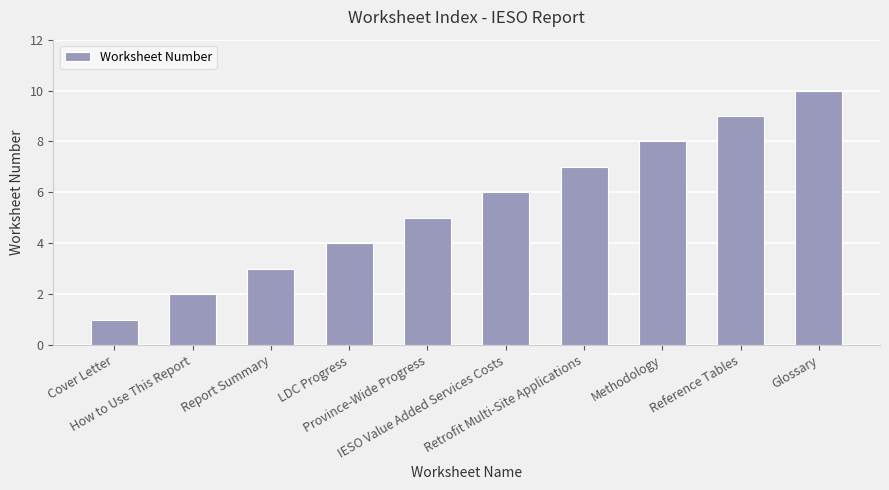

Rank the categories by value from highest to lowest.

Glossary, Reference Tables, Methodology, Retrofit Multi-Site Applications, IESO Value Added Services Costs, Province-Wide Progress, LDC Progress, Report Summary, How to Use This Report, Cover Letter